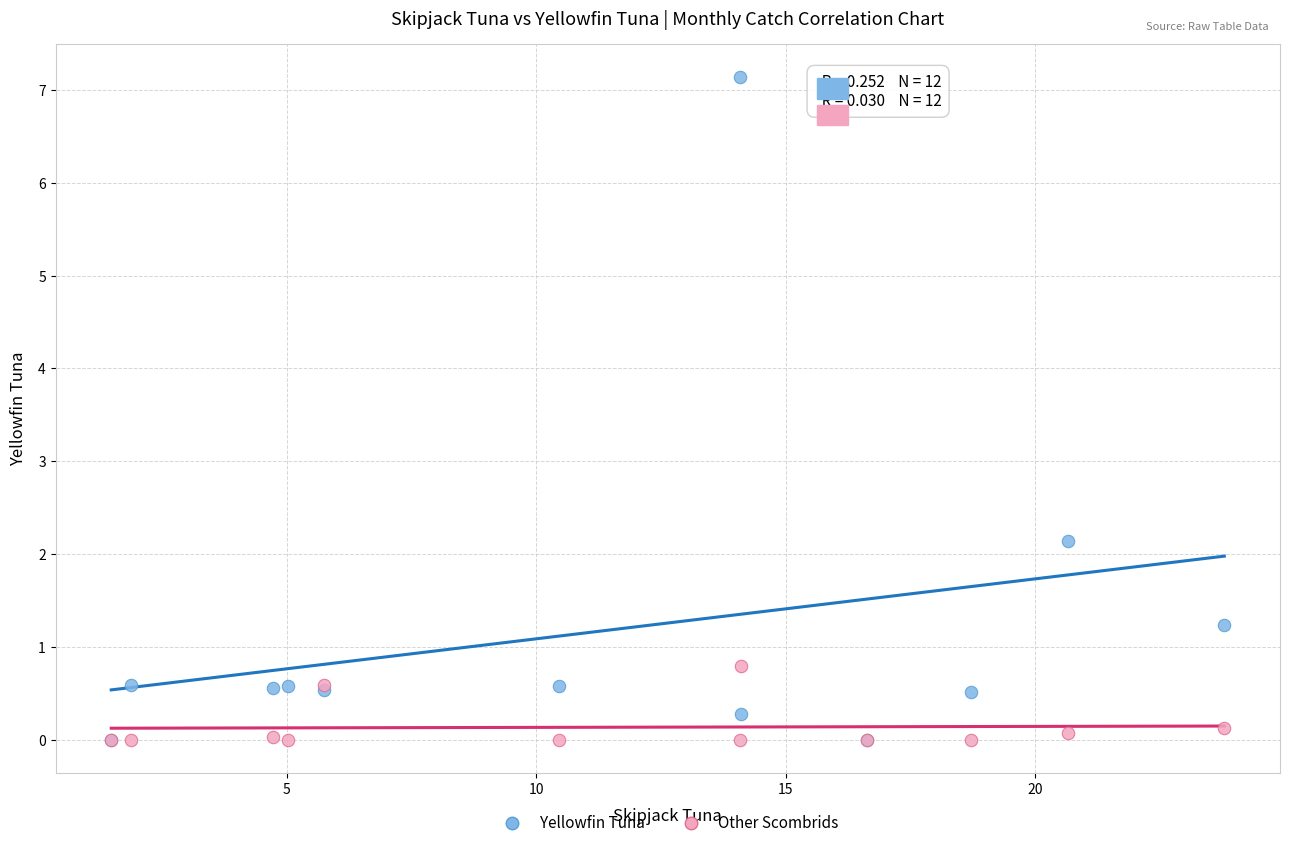

Which series contains the highest Y value?

Yellowfin Tuna